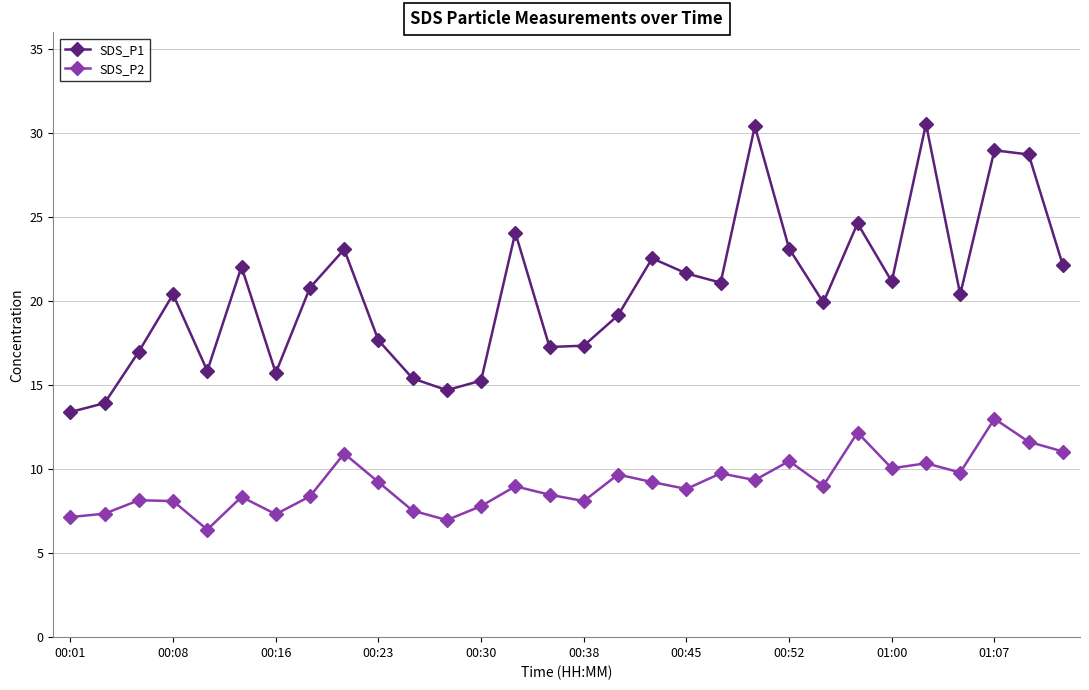

At how many categories does at least one series exceed 30?

2